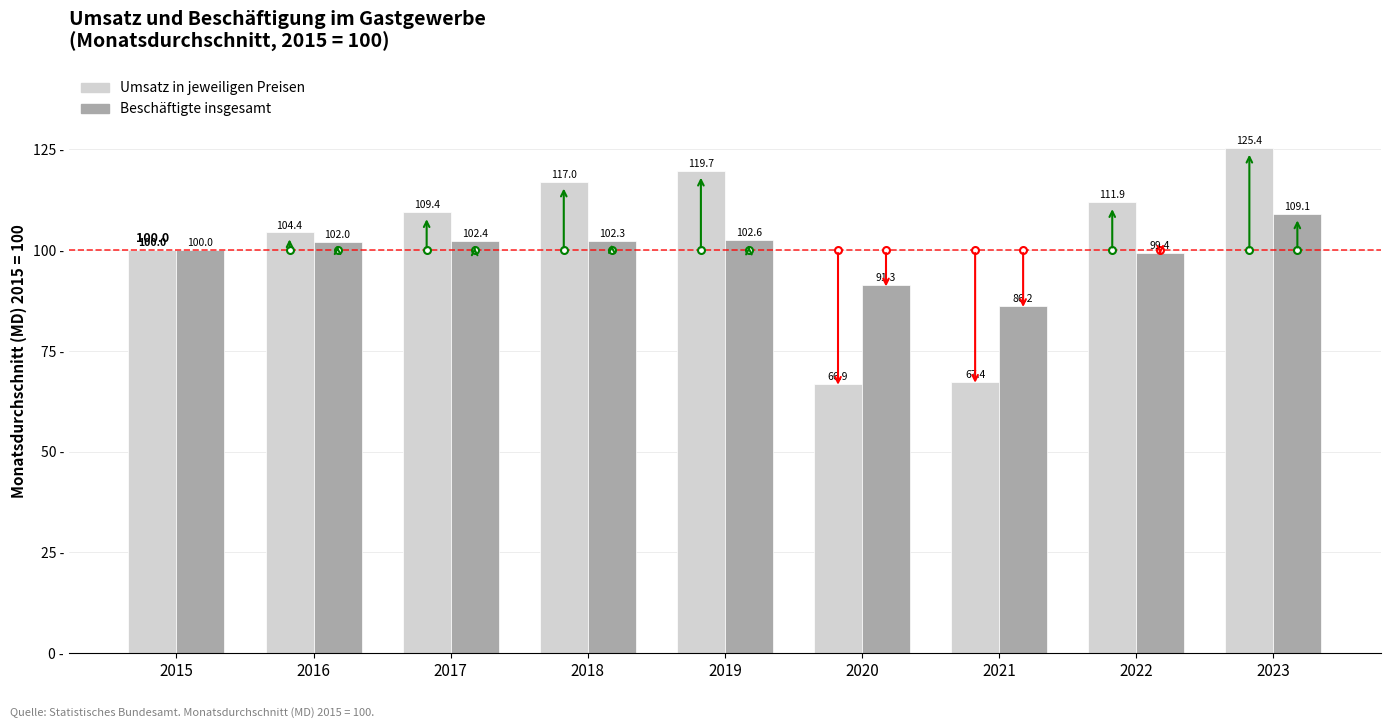

What is the difference between the maximum and minimum values in the Umsatz in jeweiligen Preisen series?

58.5